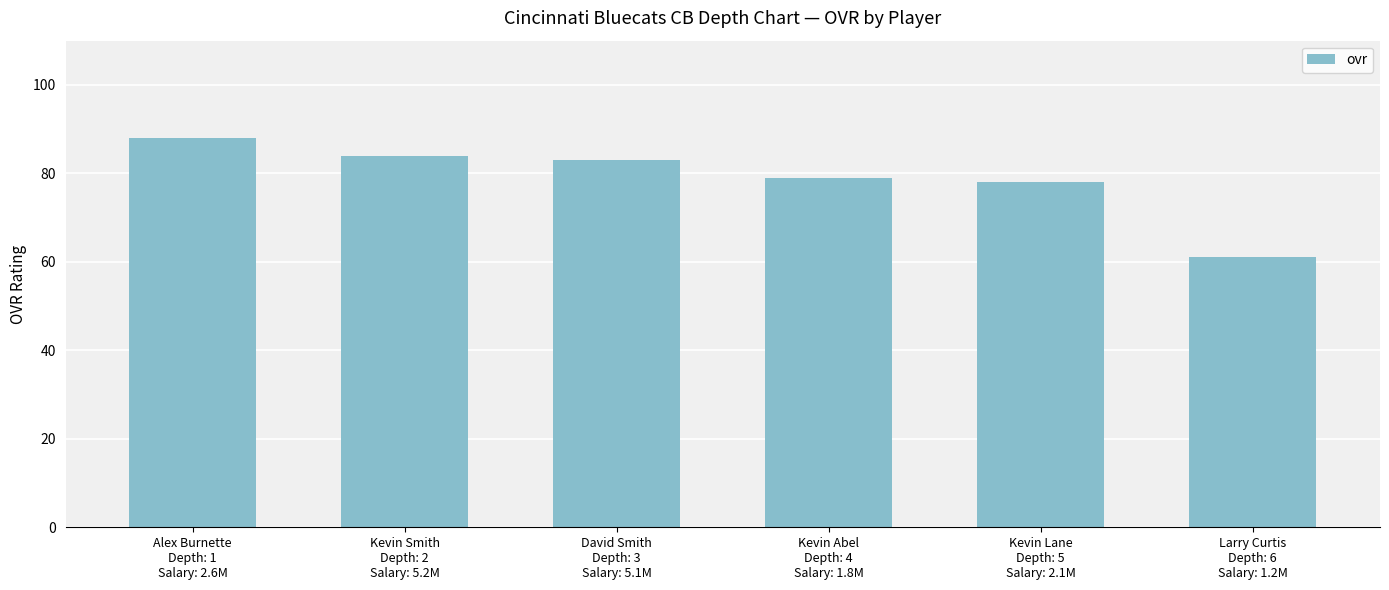

Count the number of data series in this chart.

1